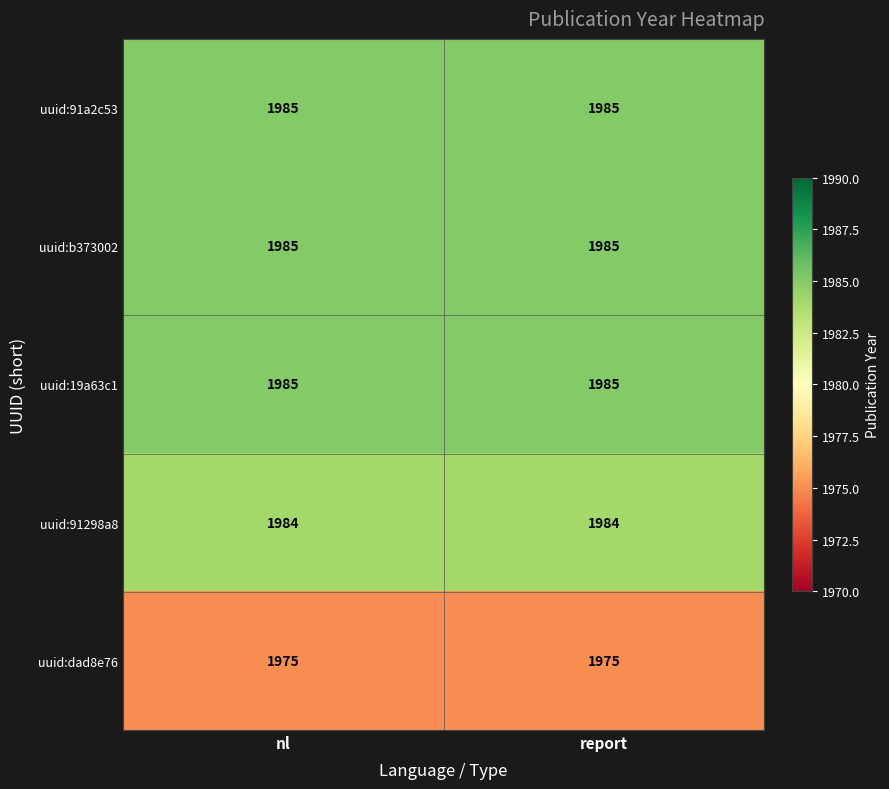

True or false: uuid:19a63c1 has a value of 1032 at report.

False